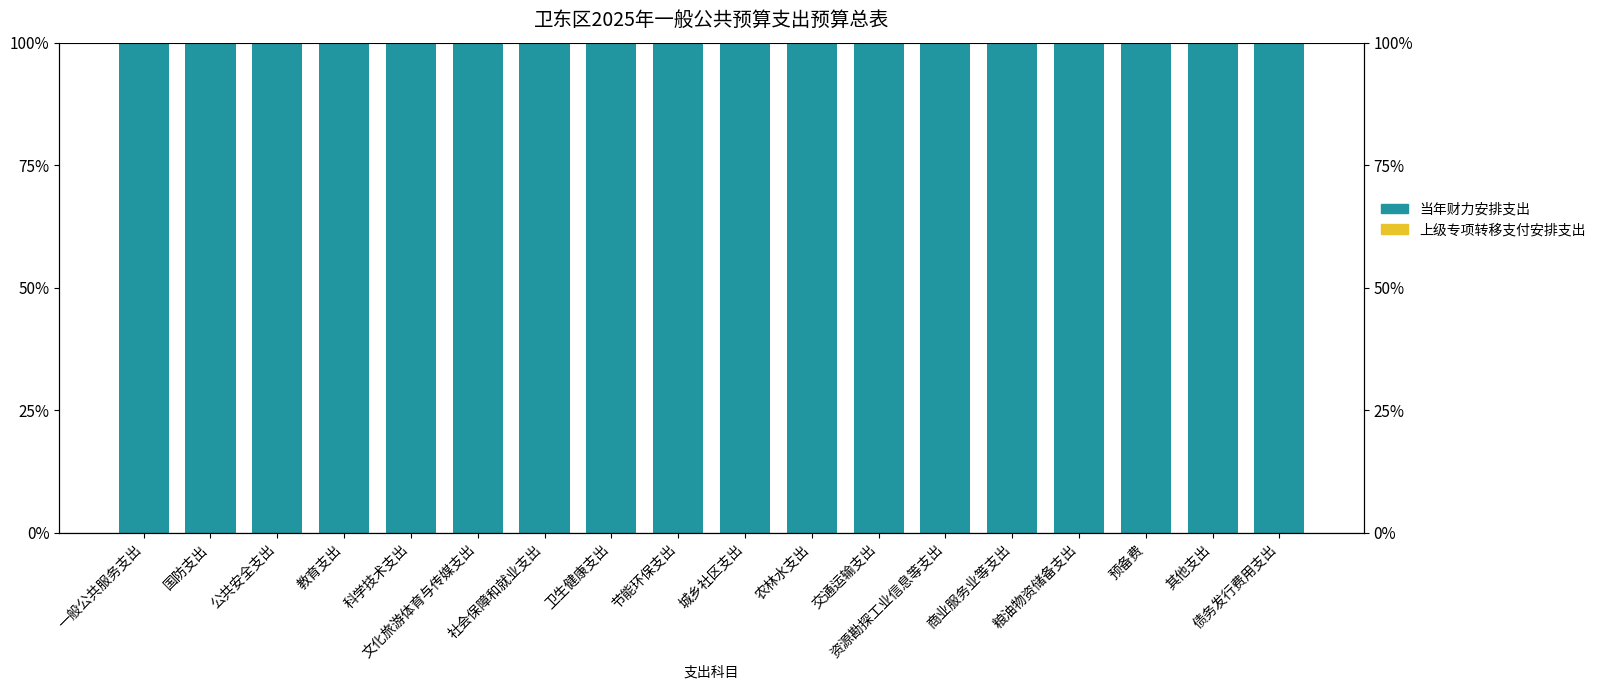

At which category does the chart reach its minimum across all series?

一般公共服务支出